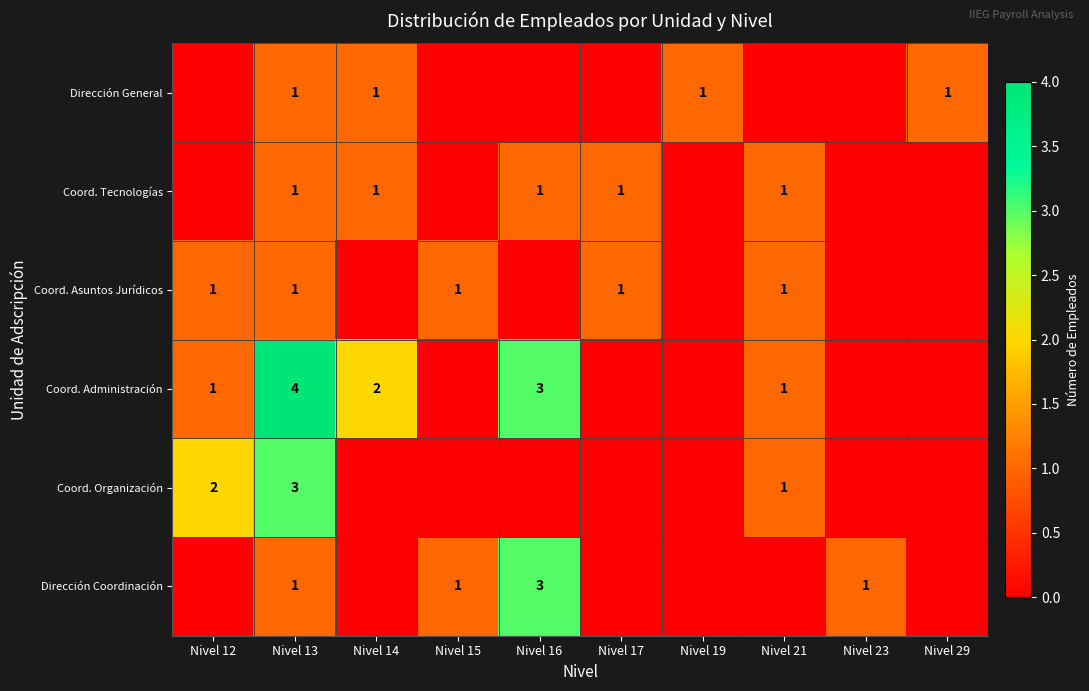

Is it true that Coord. Tecnologías equals 1 at Nivel 14?

True